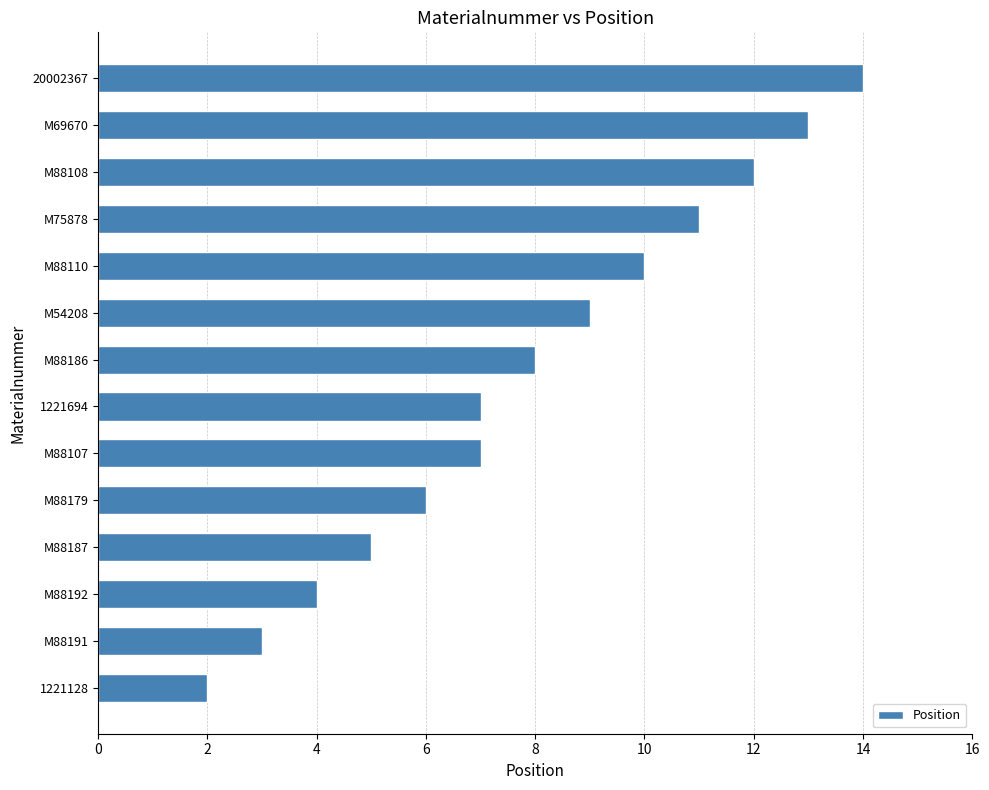

Reading bottom to top, what are all the values shown in this chart?

1221128=2	M88191=3	M88192=4	M88187=5	M88179=6	M88107=7	1221694=7	M88186=8	M54208=9	M88110=10	M75878=11	M88108=12	M69670=13	20002367=14